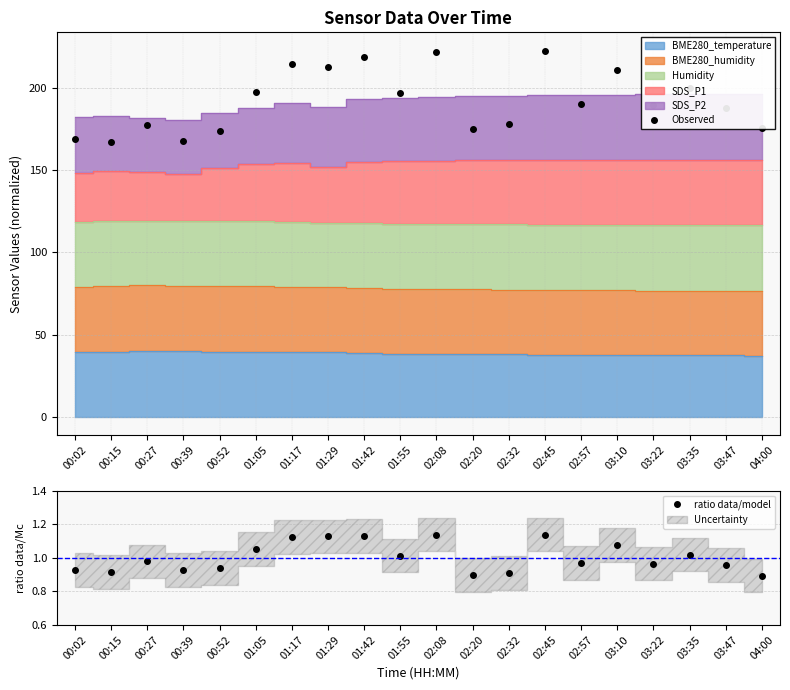

Reading left to right, transcribe all the data shown in this chart.

Observed: 168.6	167.2	177.6	167.4	173.7	197.1	214.2	212.3	218.7	196.6	221.4	174.9	177.6	222.4	189.8	210.9	189.2	199.7	187.9	175.5
ratio data/model: 0.9	0.9	1.0	0.9	0.9	1.1	1.1	1.1	1.1	1.0	1.1	0.9	0.9	1.1	1.0	1.1	1.0	1.0	1.0	0.9